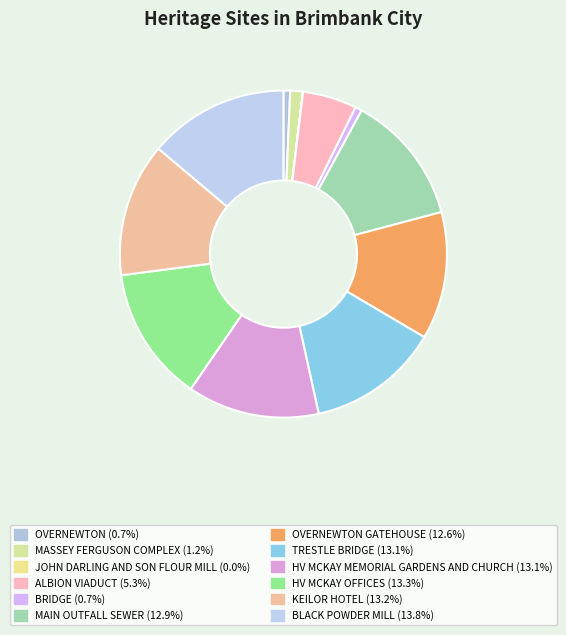

Count the number of slices in the pie.

12